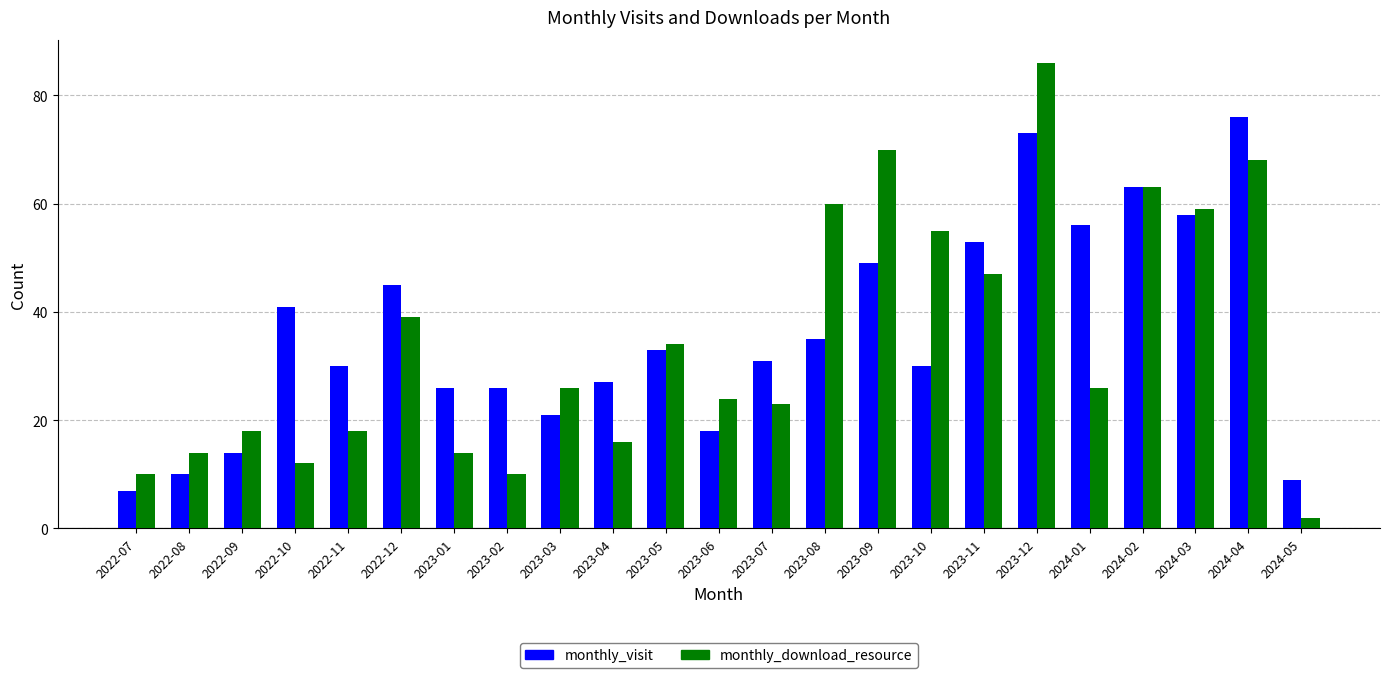

At which label does monthly_download_resource reach its peak?

2023-12